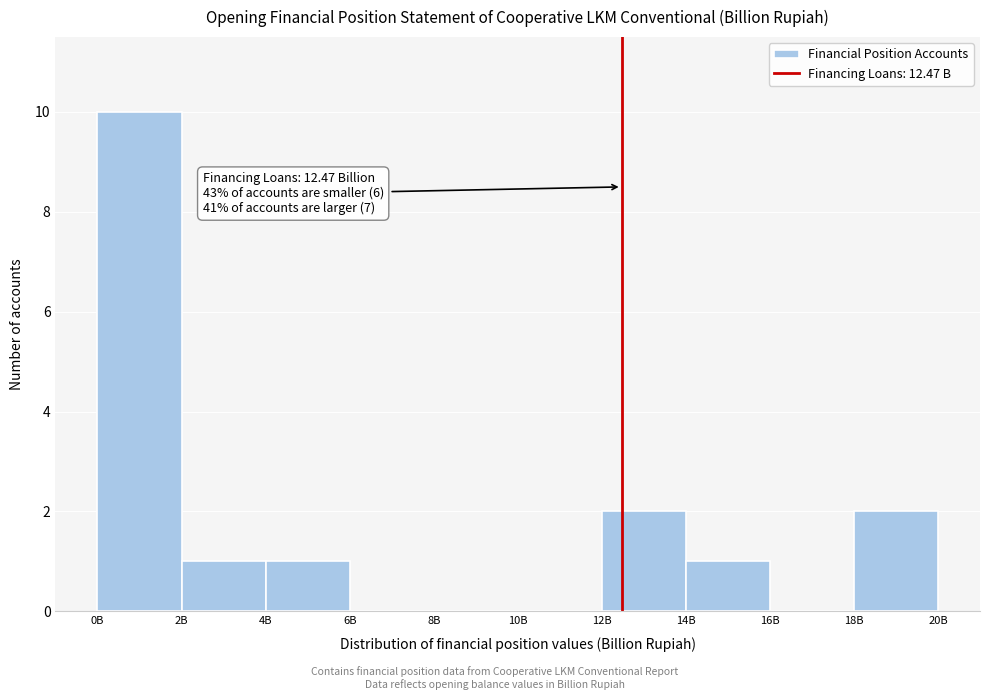

Reading left to right, list all the values displayed in this chart.

0B=10	2B=1	4B=1	6B=0	8B=0	10B=0	12B=2	14B=1	16B=0	18B=2